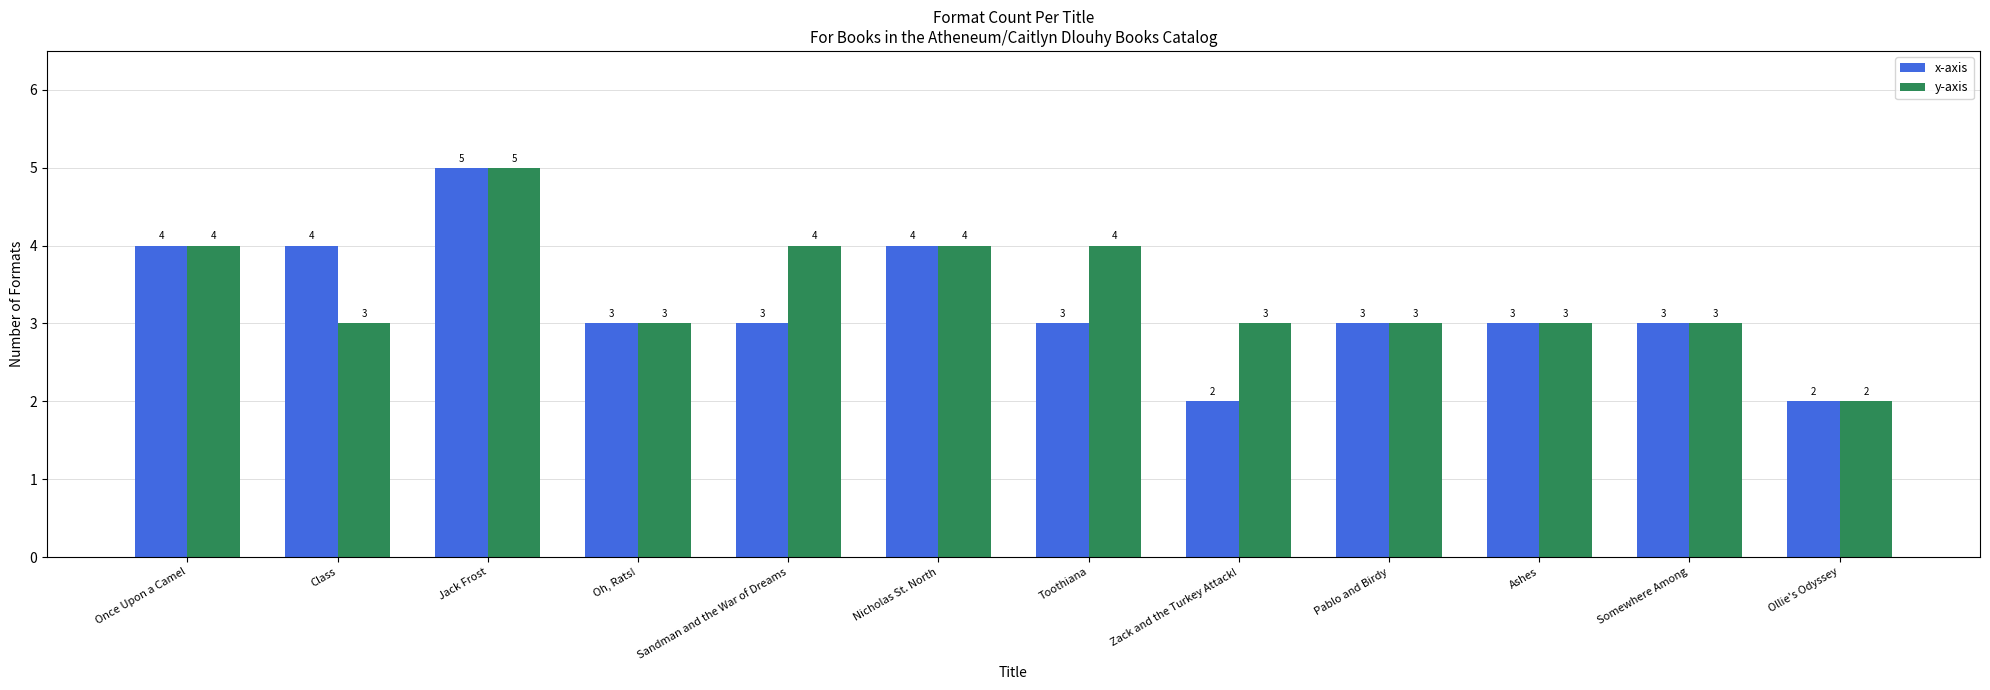

Reading right to left, what are all the values shown in this chart?

x-axis: Ollie's Odyssey=2	Somewhere Among=3	Ashes=3	Pablo and Birdy=3	Zack and the Turkey Attack!=2	Toothiana=3	Nicholas St. North=4	Sandman and the War of Dreams=3	Oh, Rats!=3	Jack Frost=5	Class=4	Once Upon a Camel=4
y-axis: Ollie's Odyssey=2	Somewhere Among=3	Ashes=3	Pablo and Birdy=3	Zack and the Turkey Attack!=3	Toothiana=4	Nicholas St. North=4	Sandman and the War of Dreams=4	Oh, Rats!=3	Jack Frost=5	Class=3	Once Upon a Camel=4